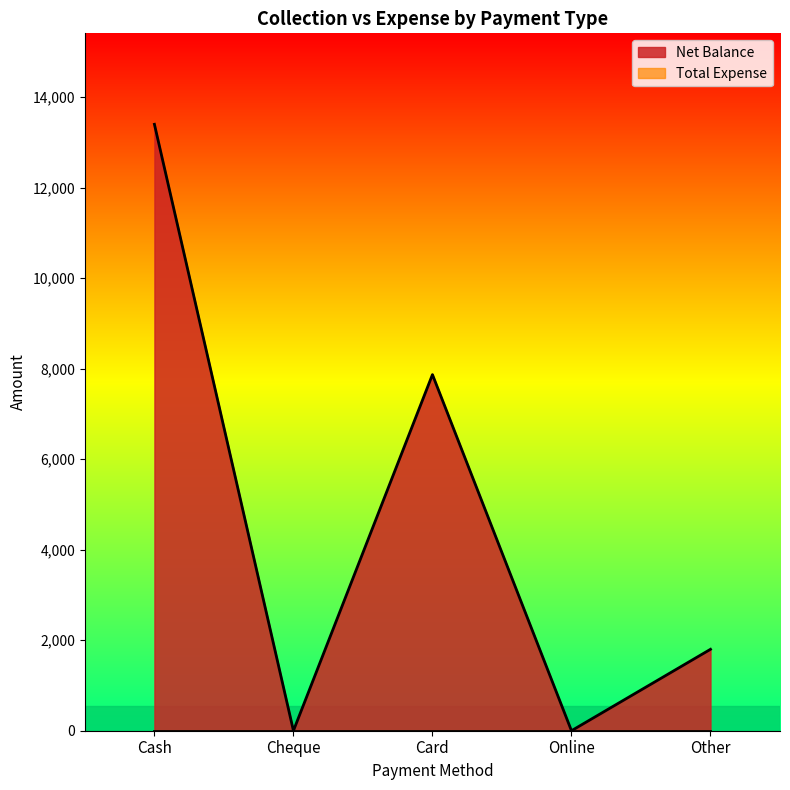

Rank the categories by value from highest to lowest.

Cash, Card, Other, Cheque, Online